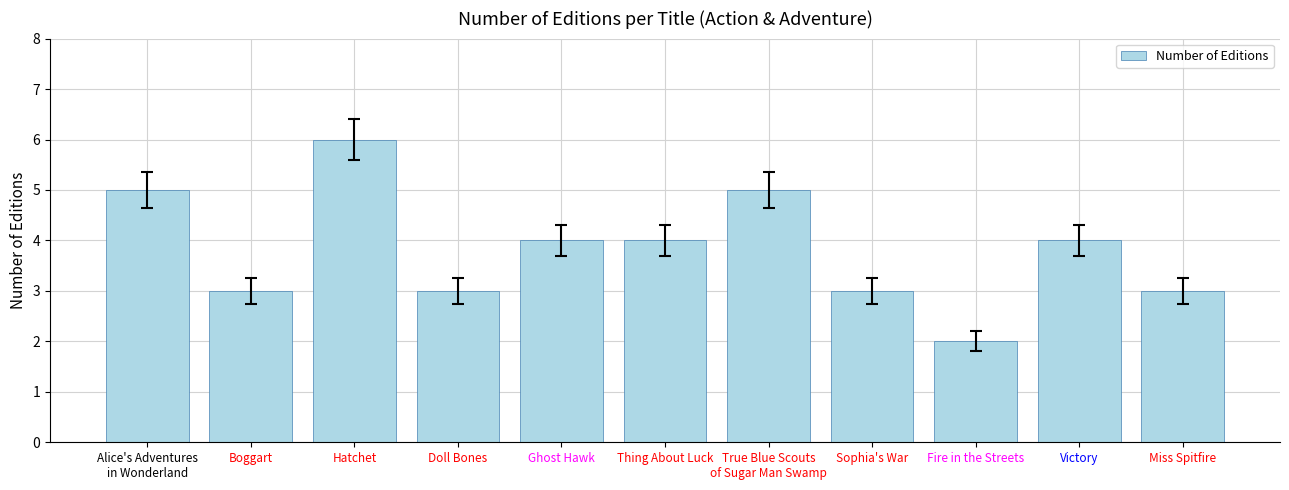

Does the chart contain any negative values?

No